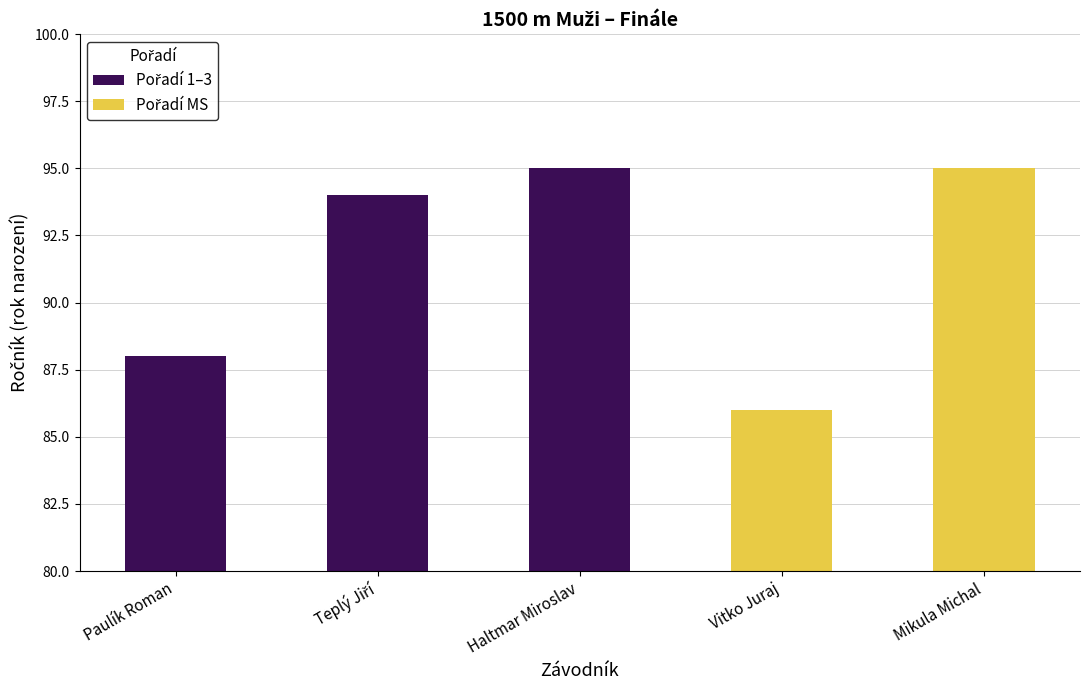

The chart shows a value of 50 at Vitko Juraj. True or false?

False